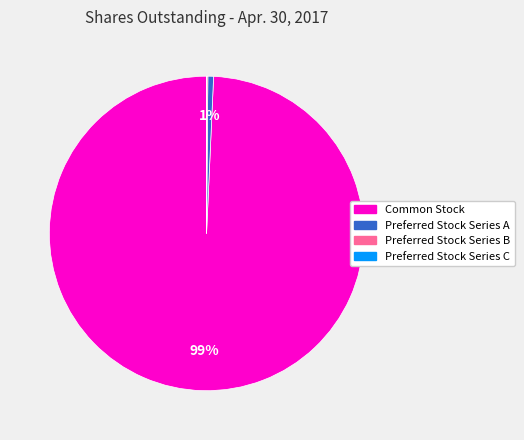

Is it true that Preferred Stock Series A is 14% of the pie?

False